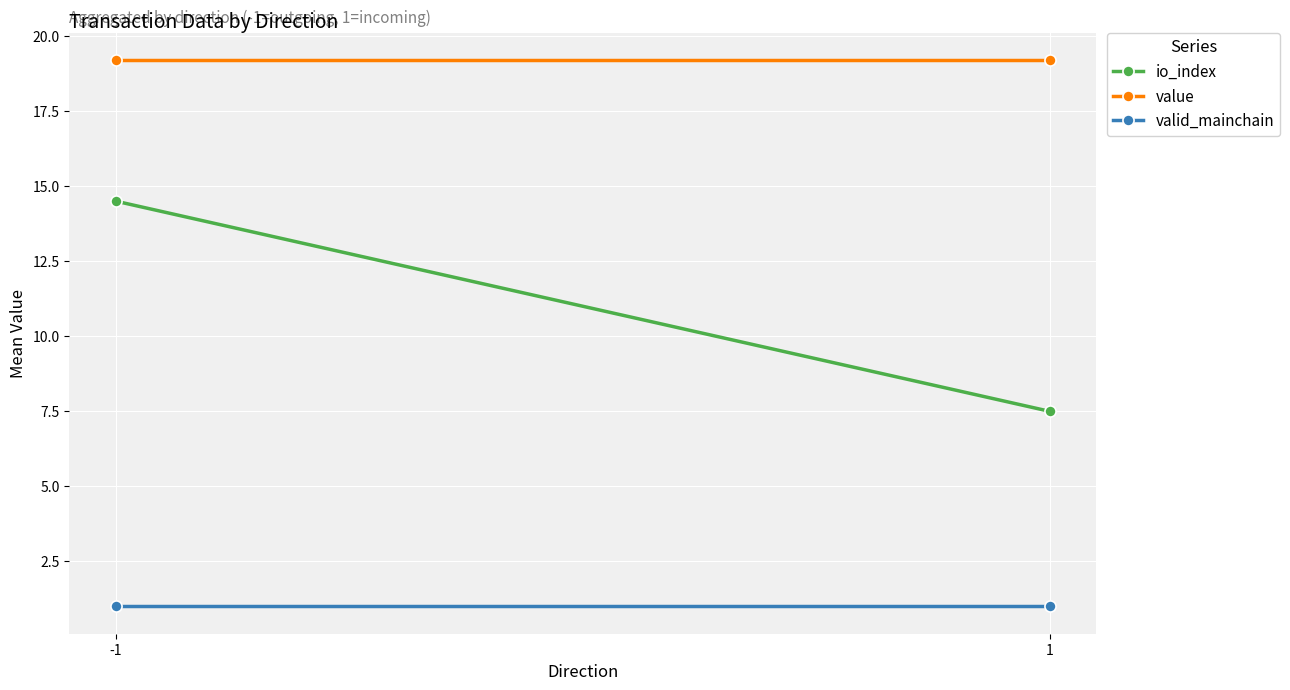

What is the value of the io_index point at the 1st from the left?

14.5